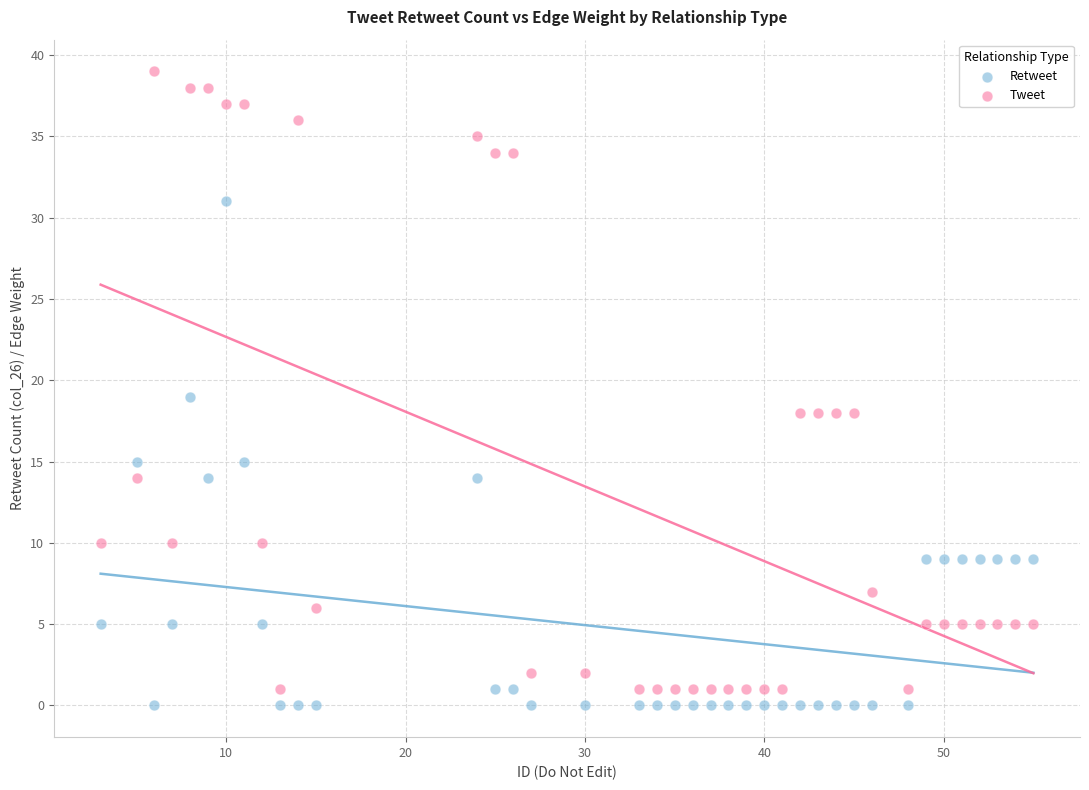

Which series has the largest Y range (max minus min)?

Tweet